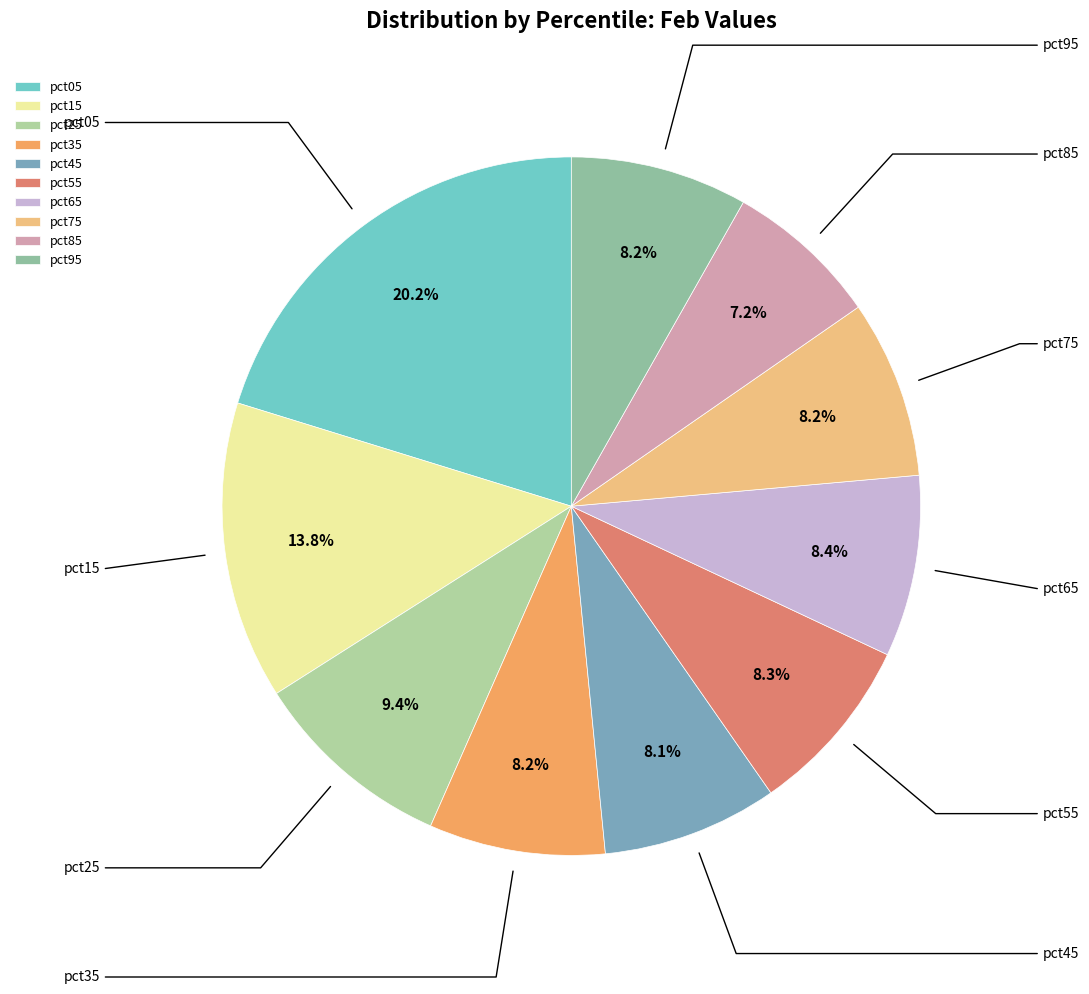

Rank the categories by value from lowest to highest.

pct85, pct45, pct35, pct95, pct75, pct55, pct65, pct25, pct15, pct05